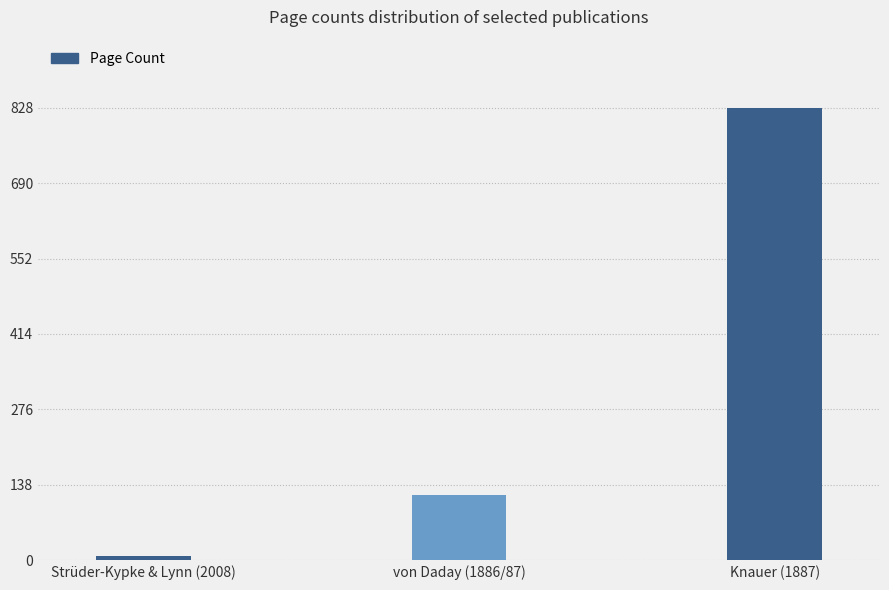

Where is the data nearest to the value 418?

von Daday (1886/87)